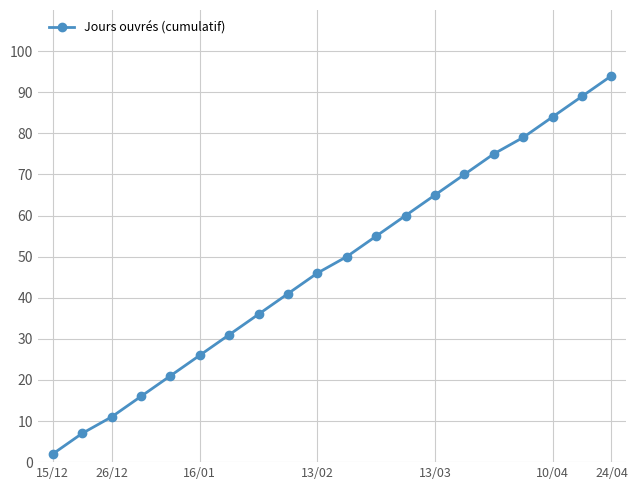

What is the value of the 16th point from the left?

75